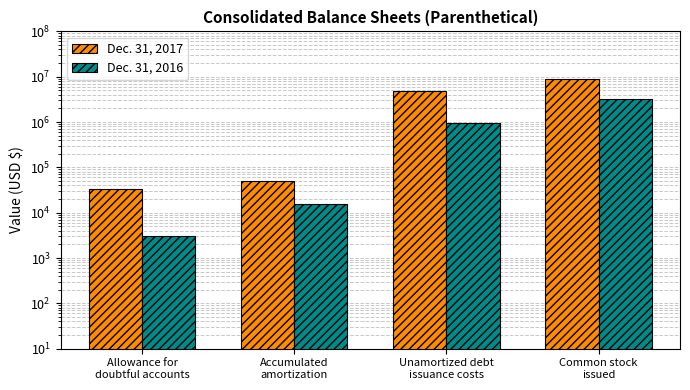

At how many categories does at least one series exceed 5277009?

1